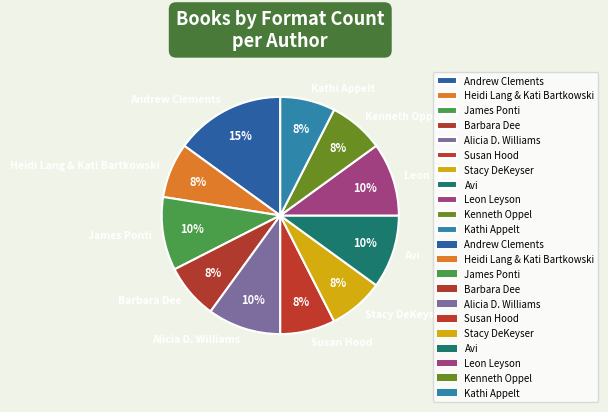

Does Kenneth Oppel account for over 50% of the chart?

No